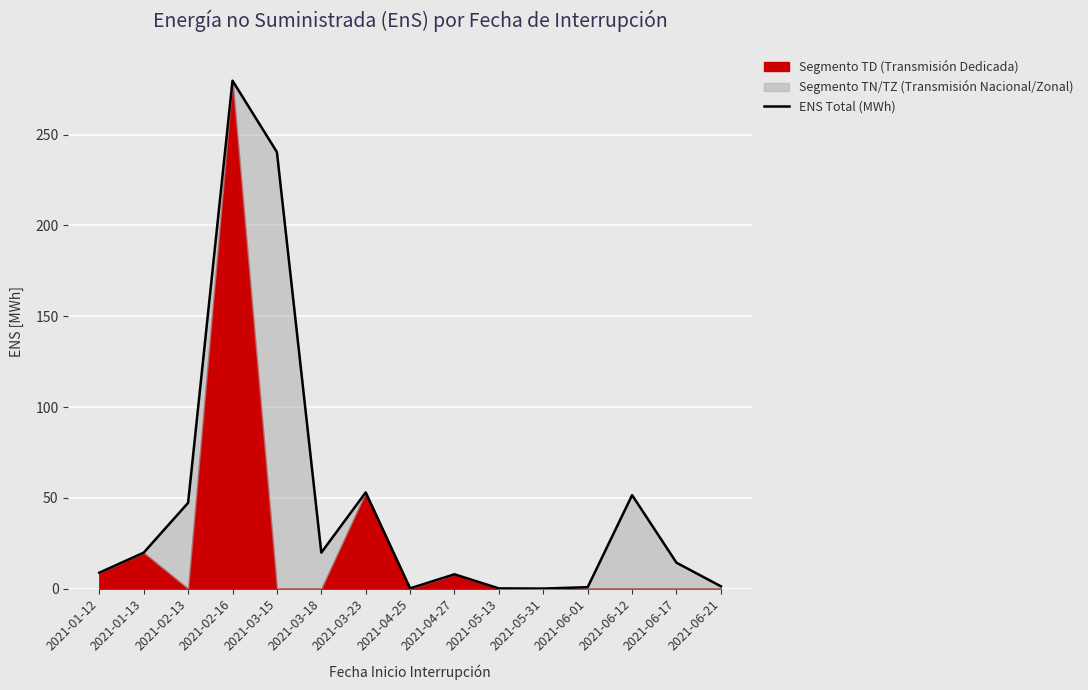

Which label corresponds to the largest value in the chart?

2021-02-16